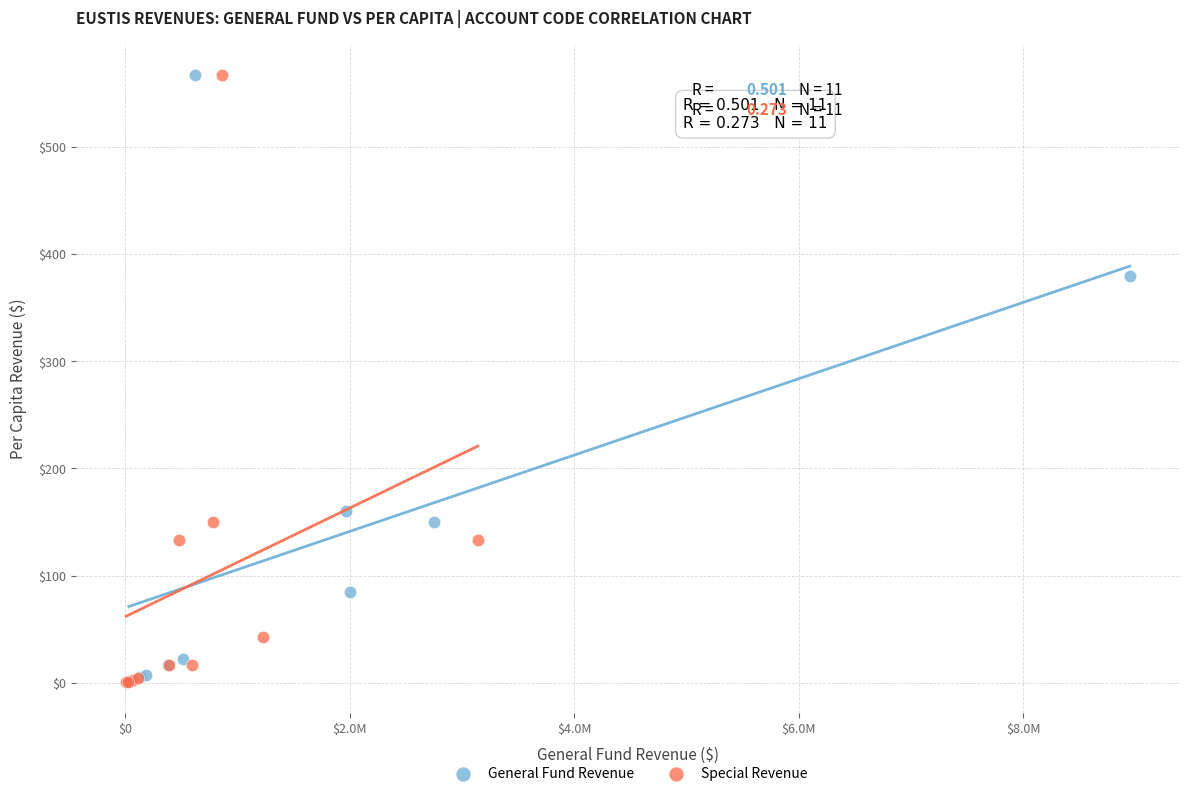

What are all the series names shown in the legend?

General Fund Revenue, Special Revenue